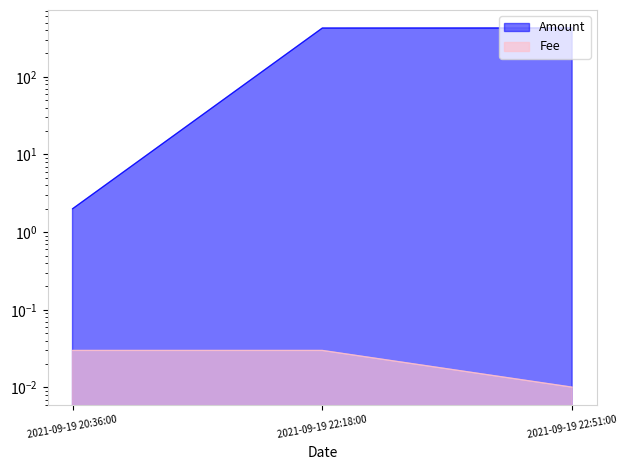

Reading left to right, extract all data points from this chart.

Amount: 2.0	424.9	425.9
Fee: 0.0	0.0	0.0